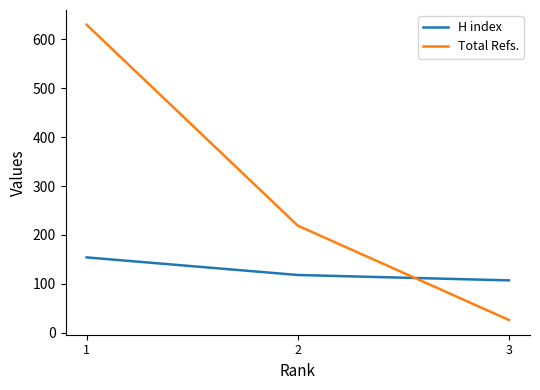

Which series has the largest total across all categories?

Total Refs.